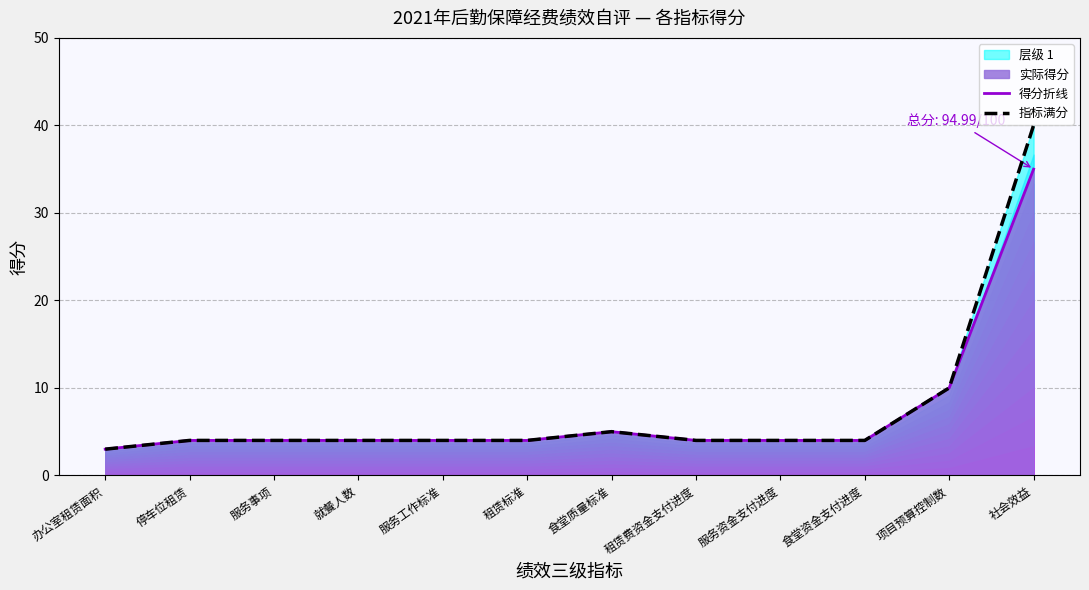

What is the label of the 1st point from the left?

办公室租赁面积